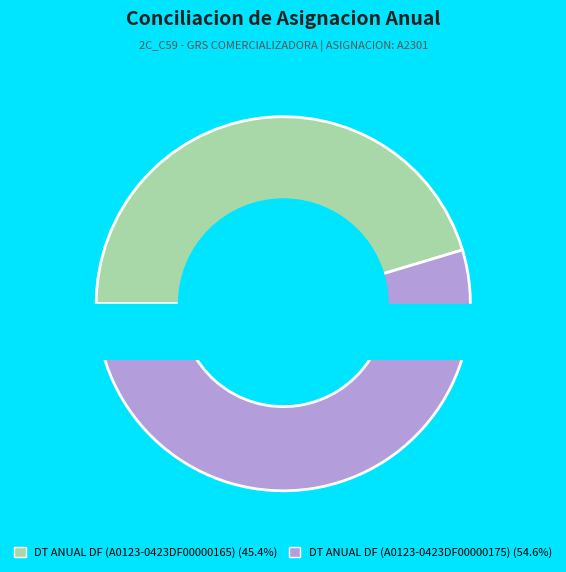

How many segments does this pie chart have?

2